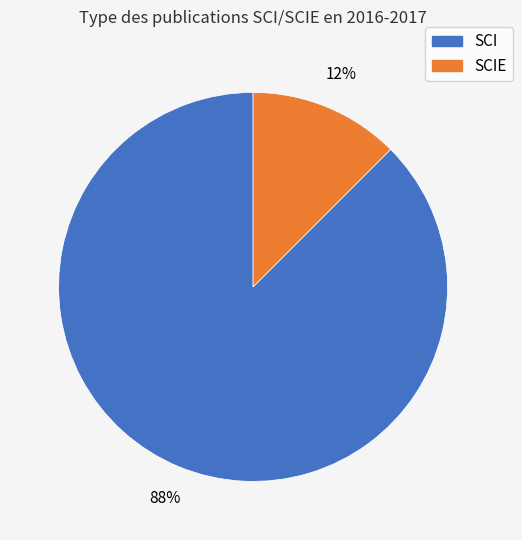

How many segments does this pie chart have?

2